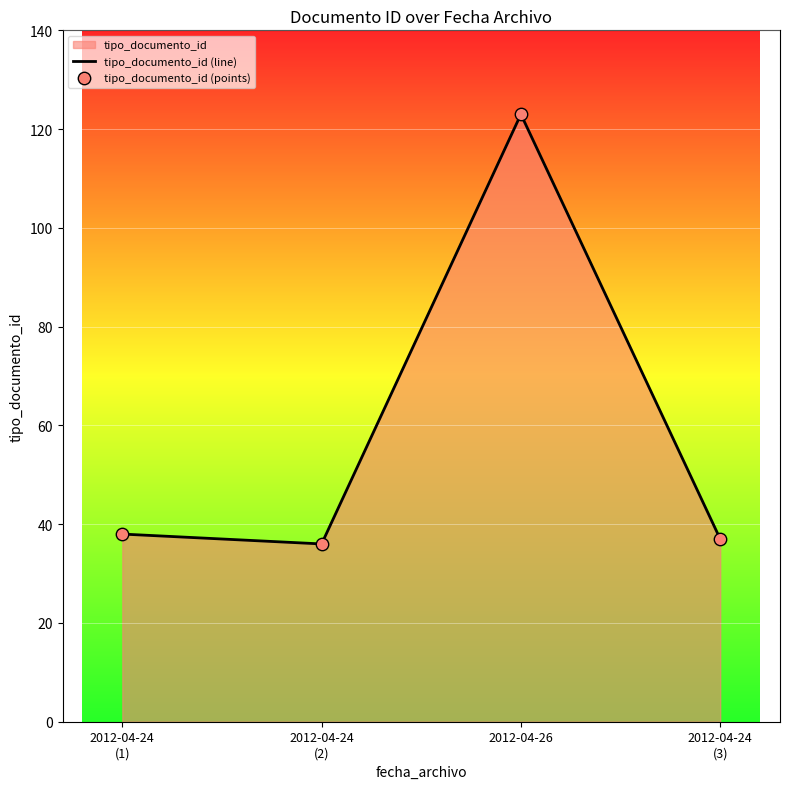

Which label corresponds to the largest value in the chart?

2012-04-26